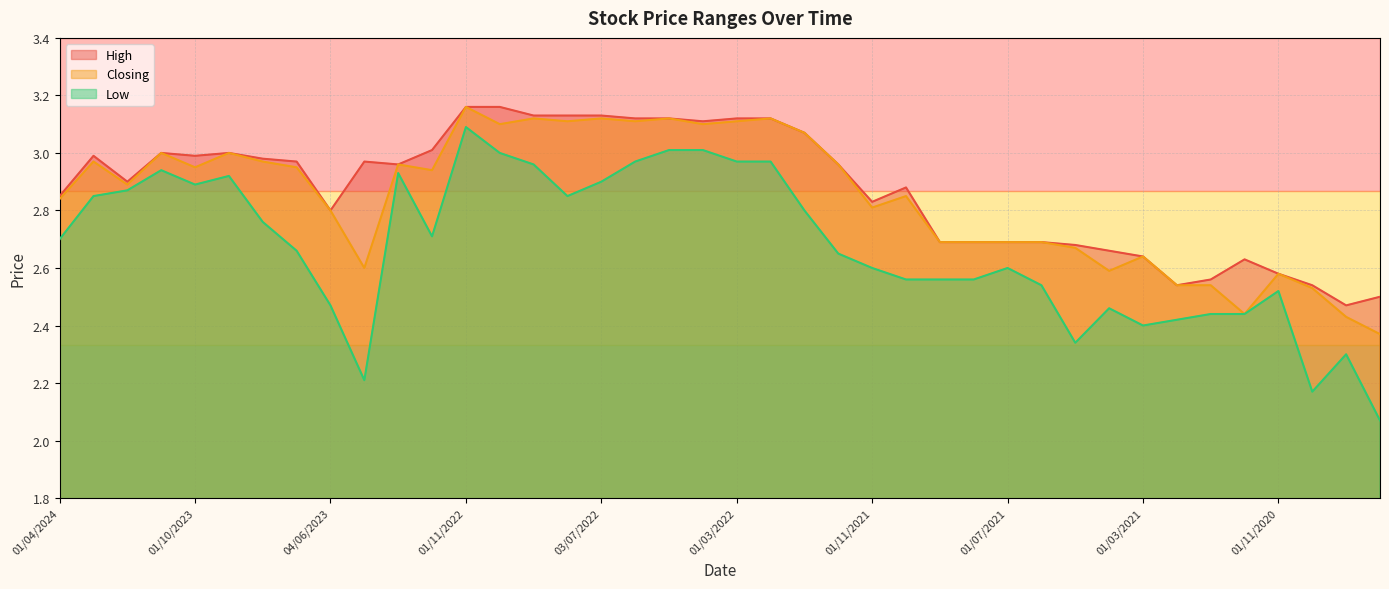

What is the difference between the highest and lowest values at 01/05/2023?

0.8